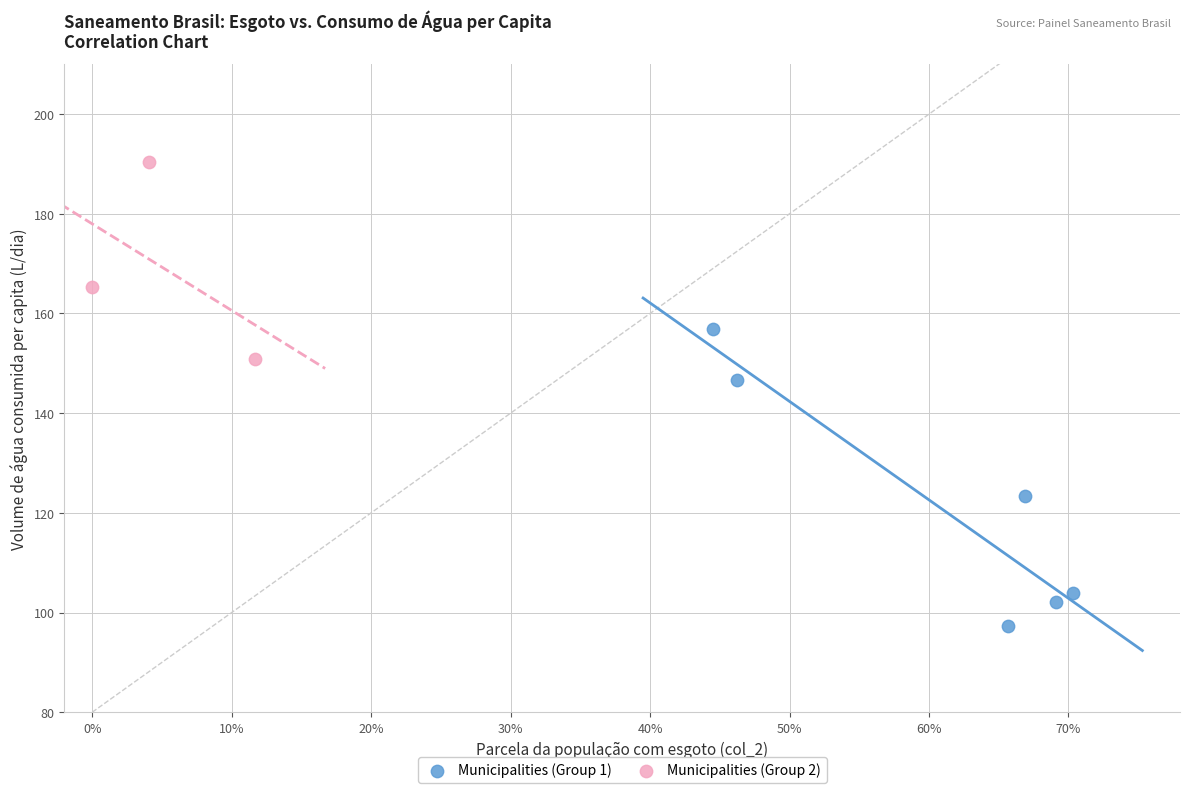

Which series reaches the maximum Y coordinate?

Municipalities (Group 2)